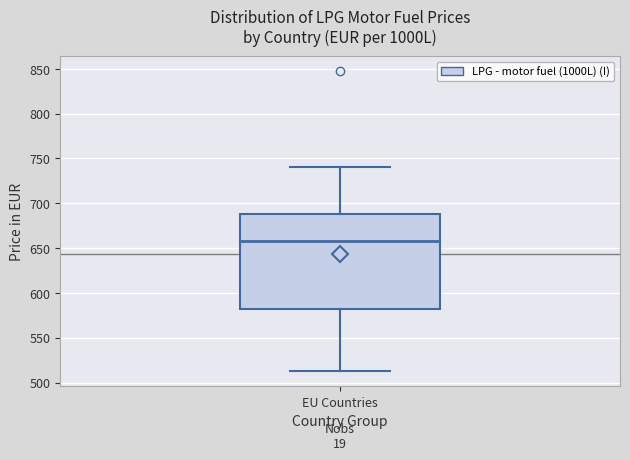

Transcribe this box plot: give where the median line is, the range the box spans, and where the two whiskers end, as read against the y-axis. The values are not printed on the chart, so give them approximately, as read against the axis.

median 660, box 580 to 690, whiskers 515 to 740